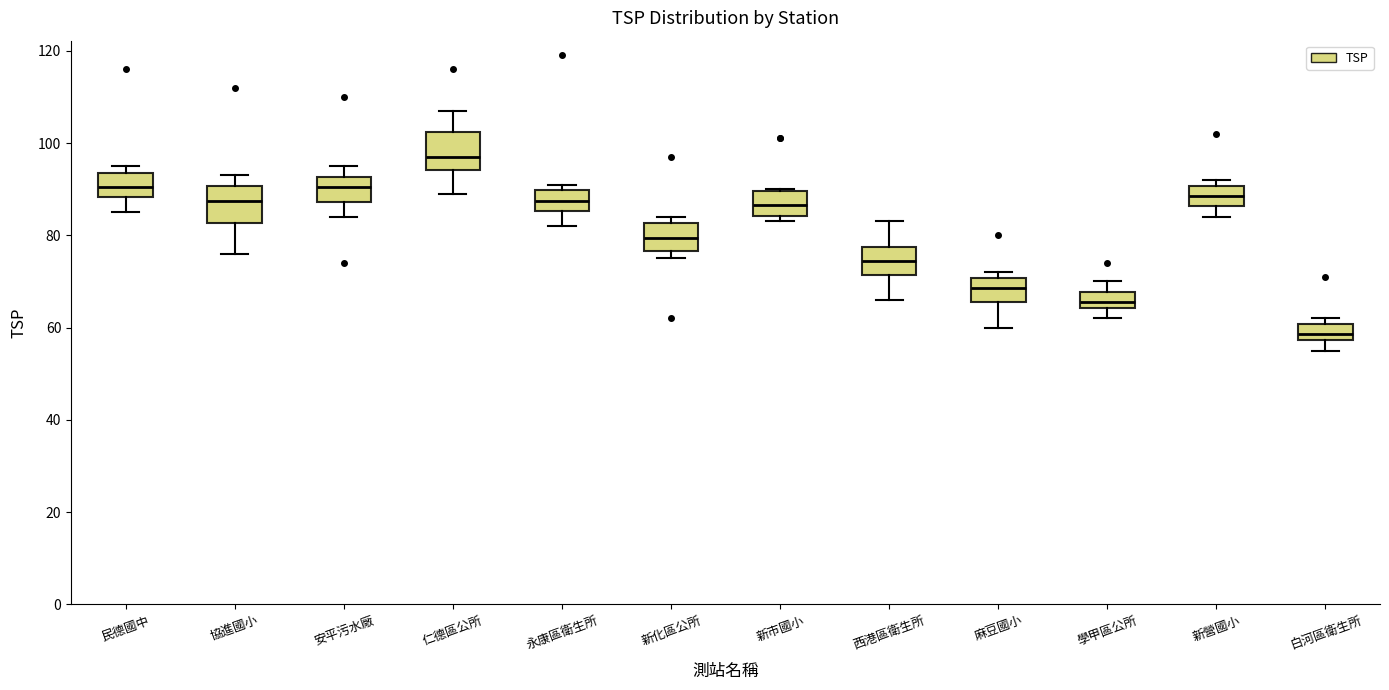

Which box has the highest median line?

仁德區公所